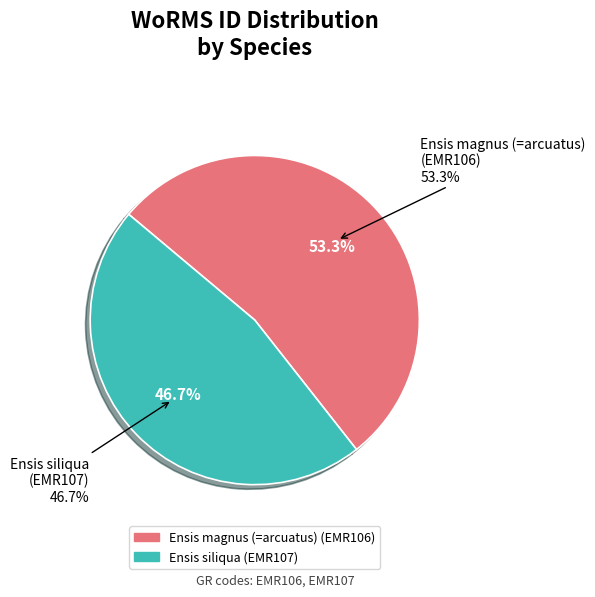

To the nearest percent, what is the average slice percentage?

50%